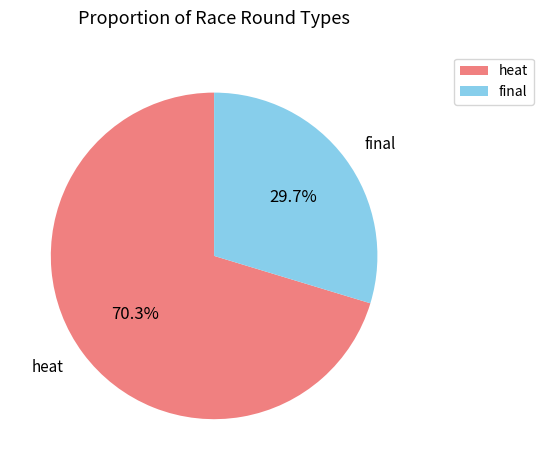

How many slices are in this pie chart?

2